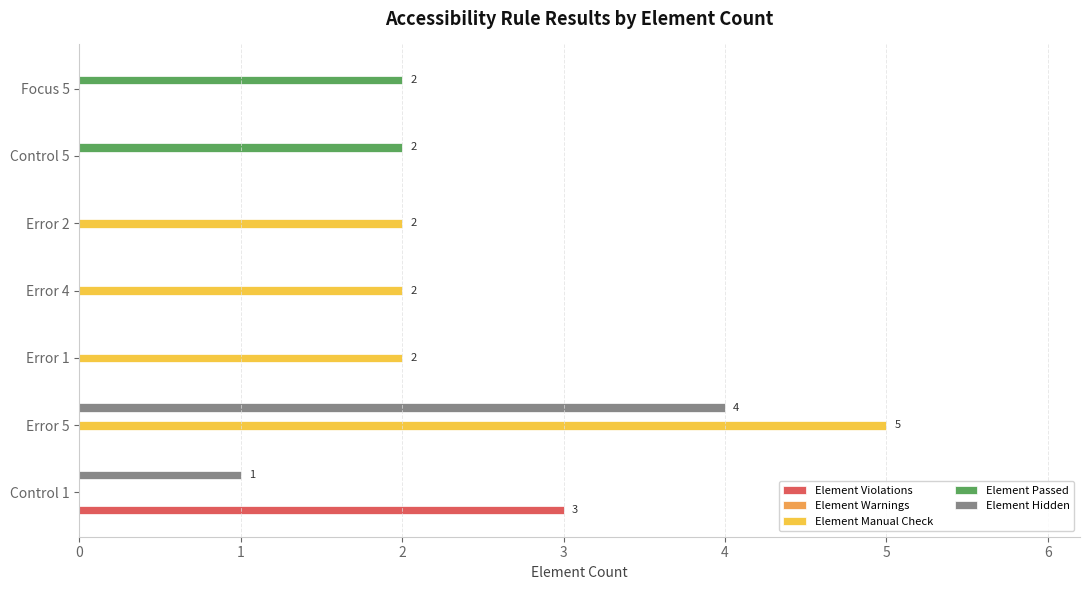

At which category is the sum across all series the highest?

Error 5